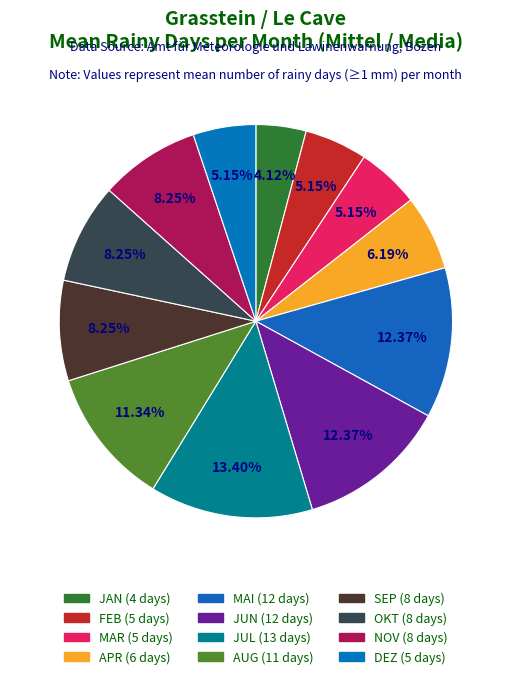

Count the number of slices in the pie.

12